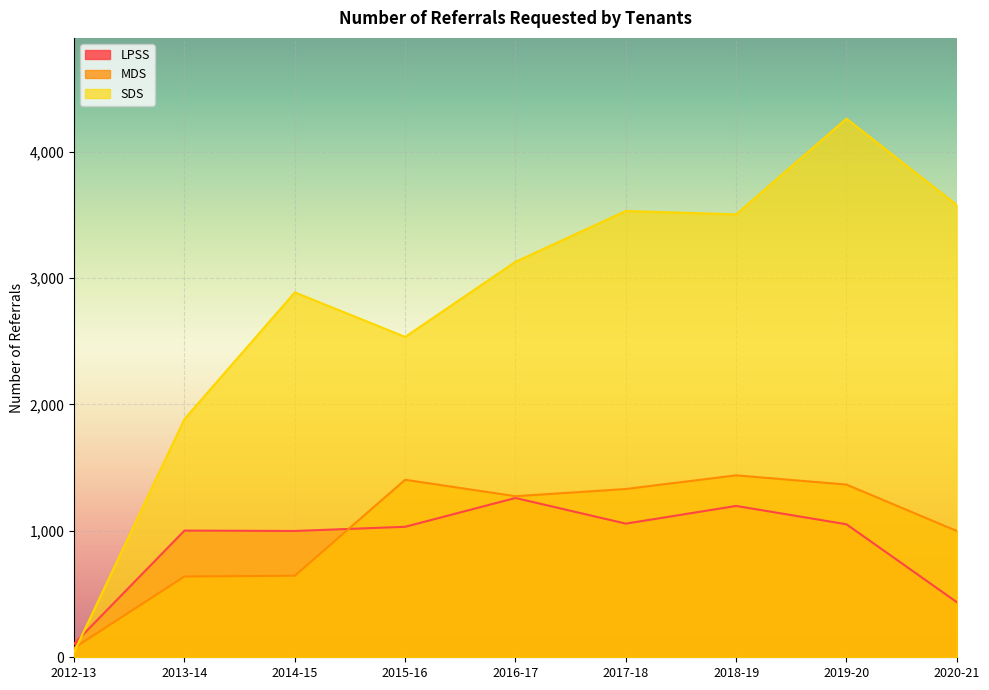

Between 2015-16 and 2013-14, which is larger?

2015-16